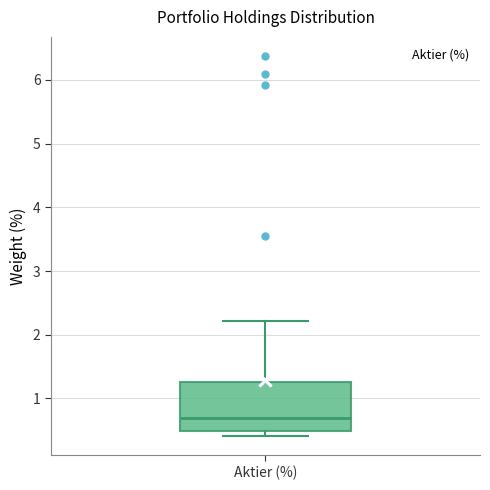

Read this box plot against the y-axis: the position of the median line, the range covered by the box, and the ends of both whiskers. The values are not printed on the chart, so give them approximately, as read against the axis.

median 0.7, box 0.5 to 1.3, whiskers 0.4 to 2.2